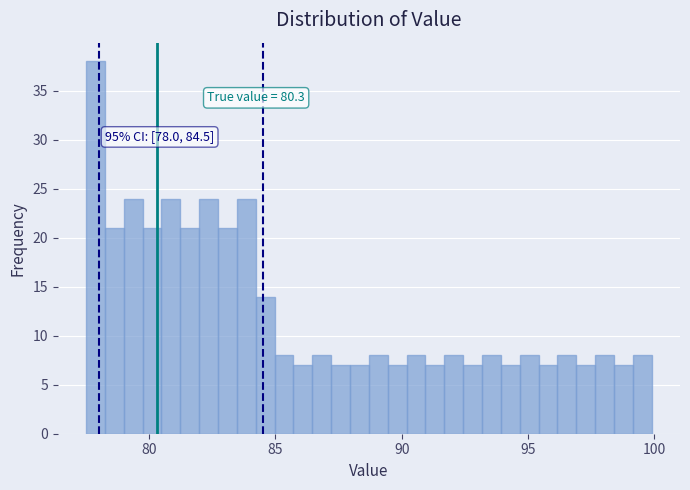

Read against the x-axis, roughly where is the centre of the tallest bar?

78.0